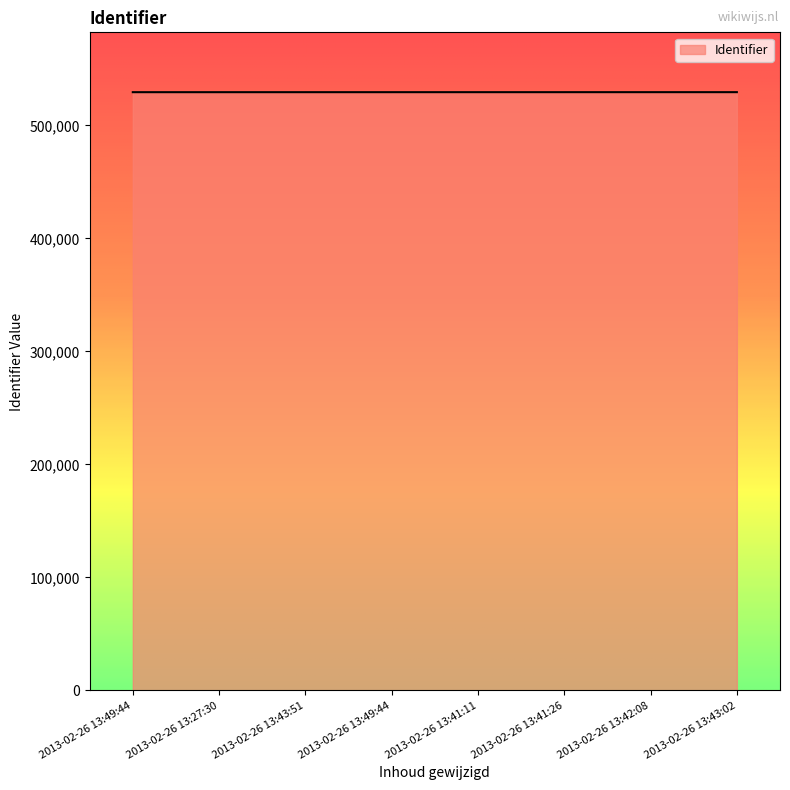

Count the number of data series in this chart.

1